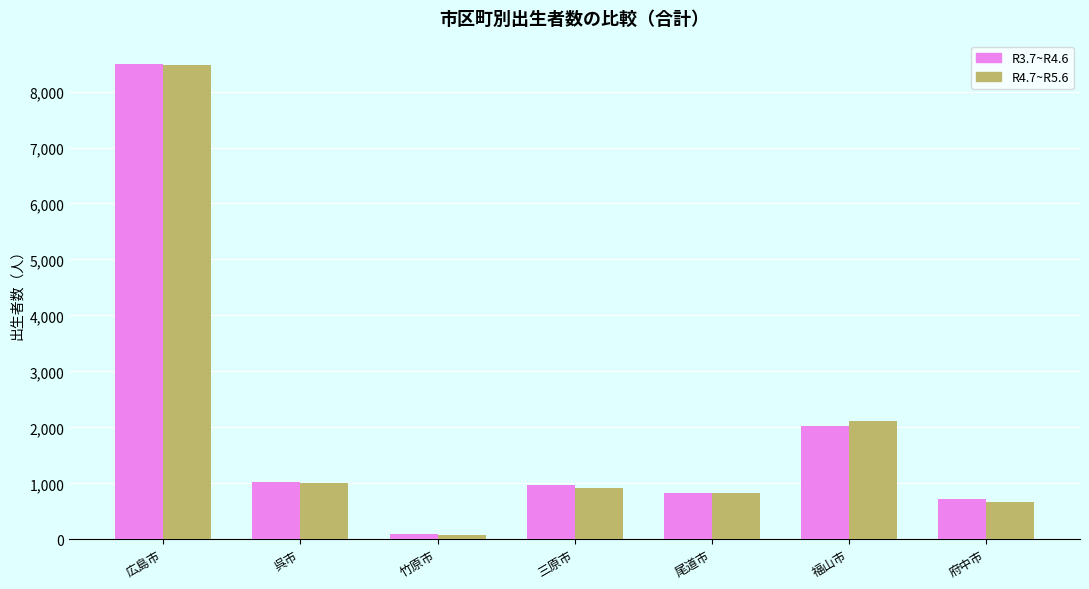

How many series are shown in this chart?

2